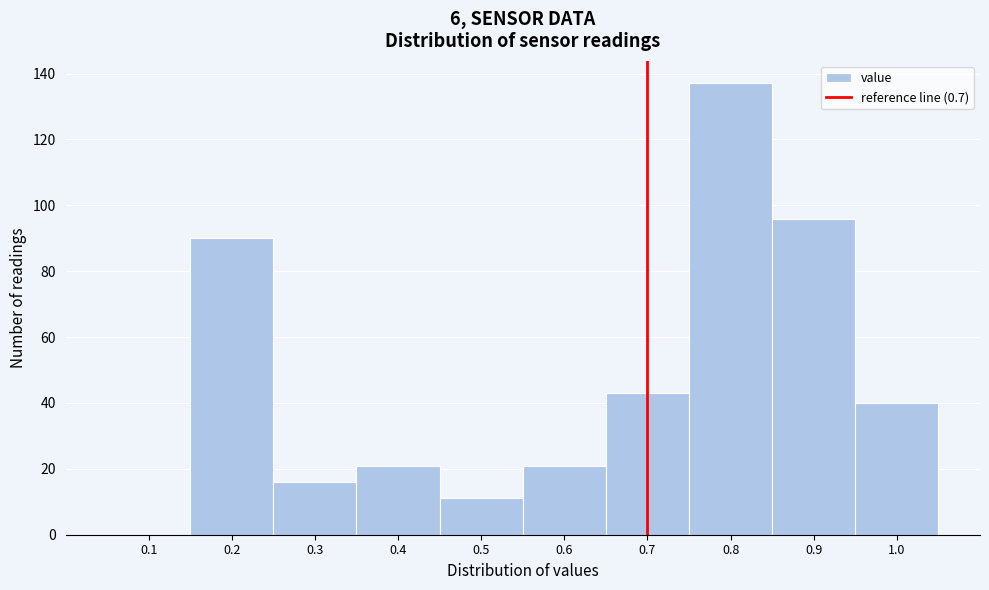

Which range on the x-axis has the tallest bar?

0.75 to 0.85